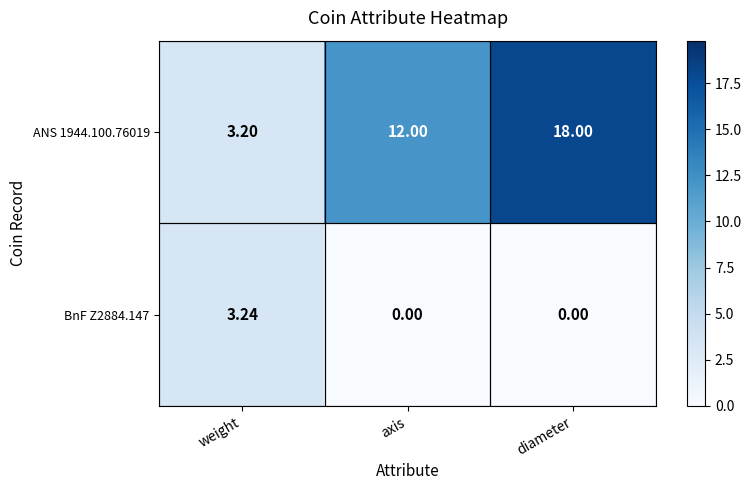

Which category has the highest value in the ANS 1944.100.76019 series?

diameter